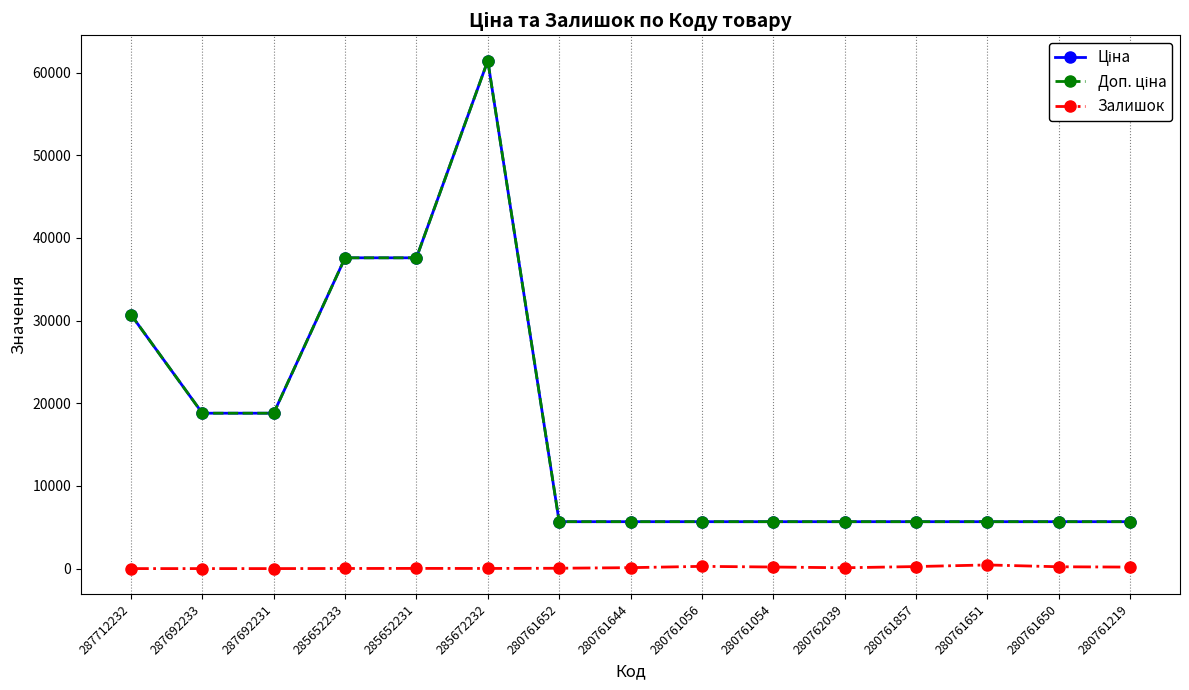

Read the Доп. ціна value at 280761857.

5673.8